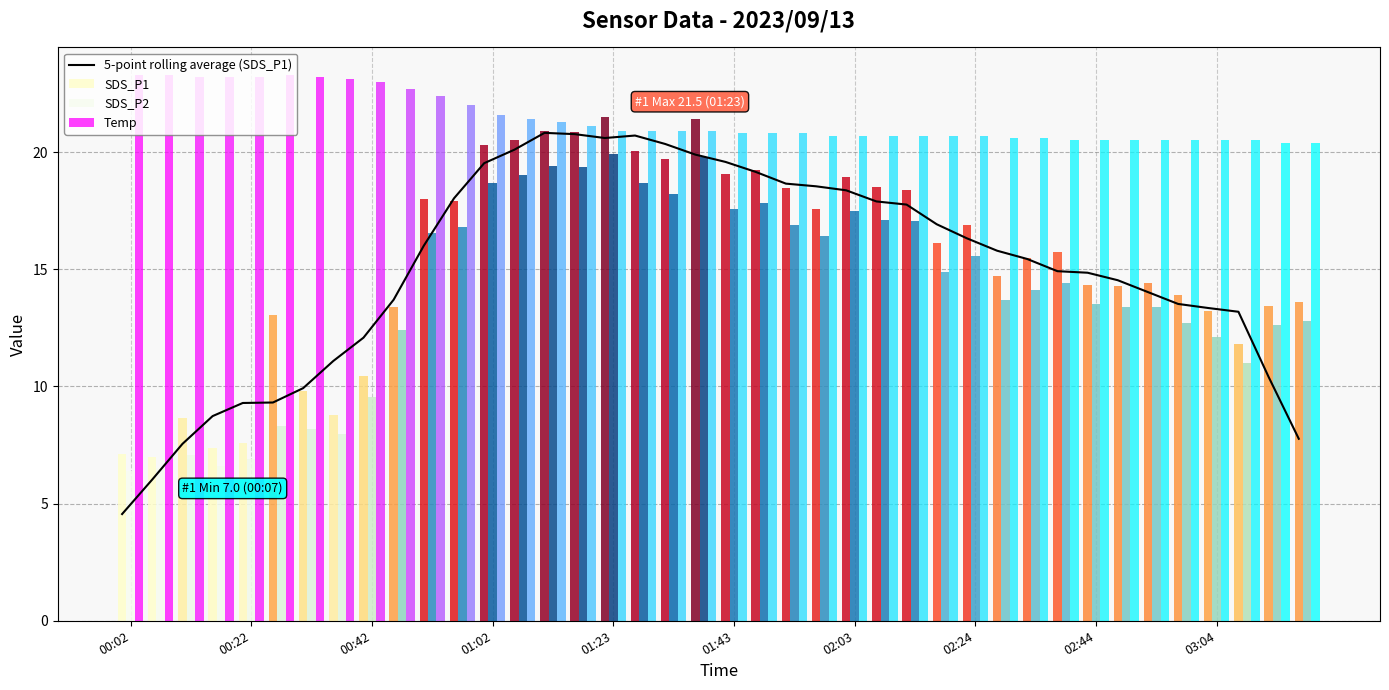

What is the difference between the maximum and minimum values in the SDS_P1 series?

14.5